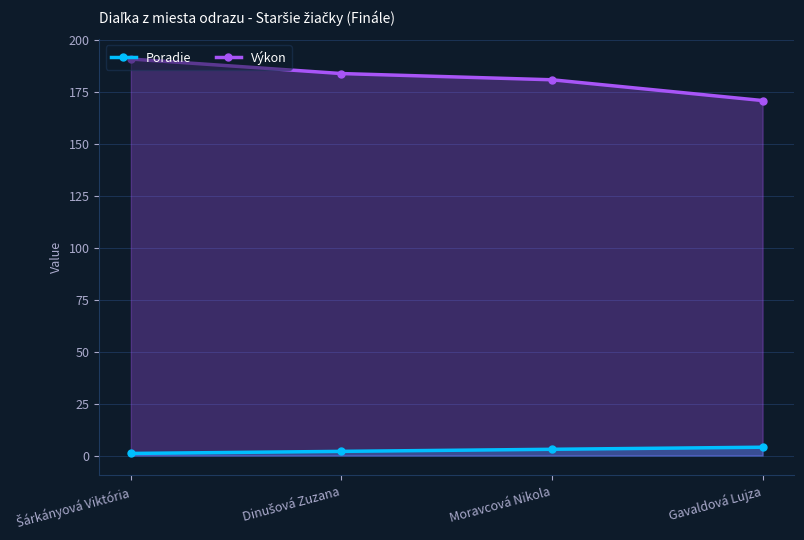

What position from the right is Gavaldová Lujza?

1